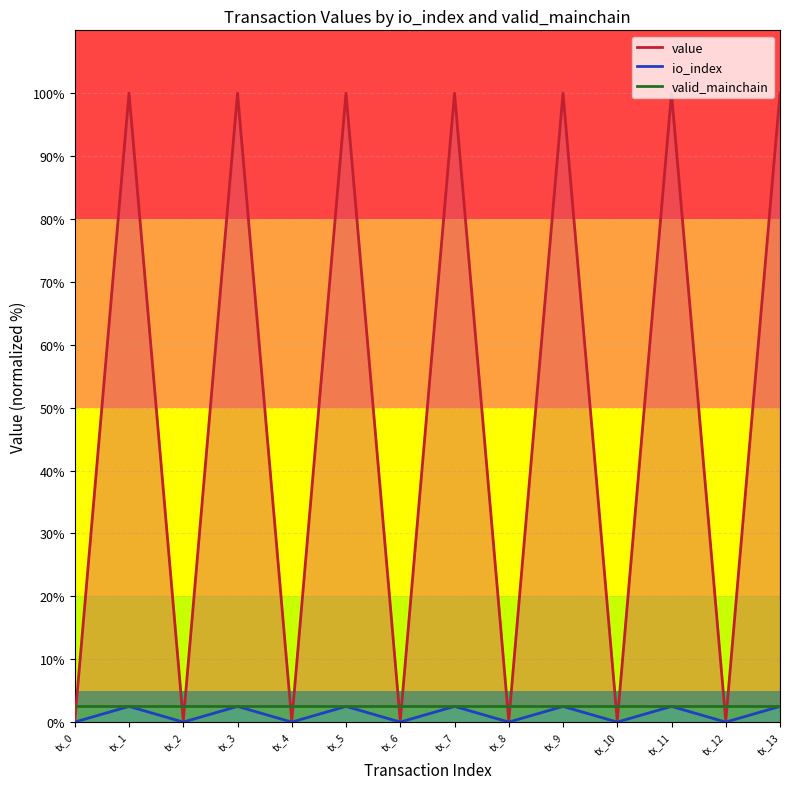

What is the difference between the value values at tx_12 and tx_13?

99.8